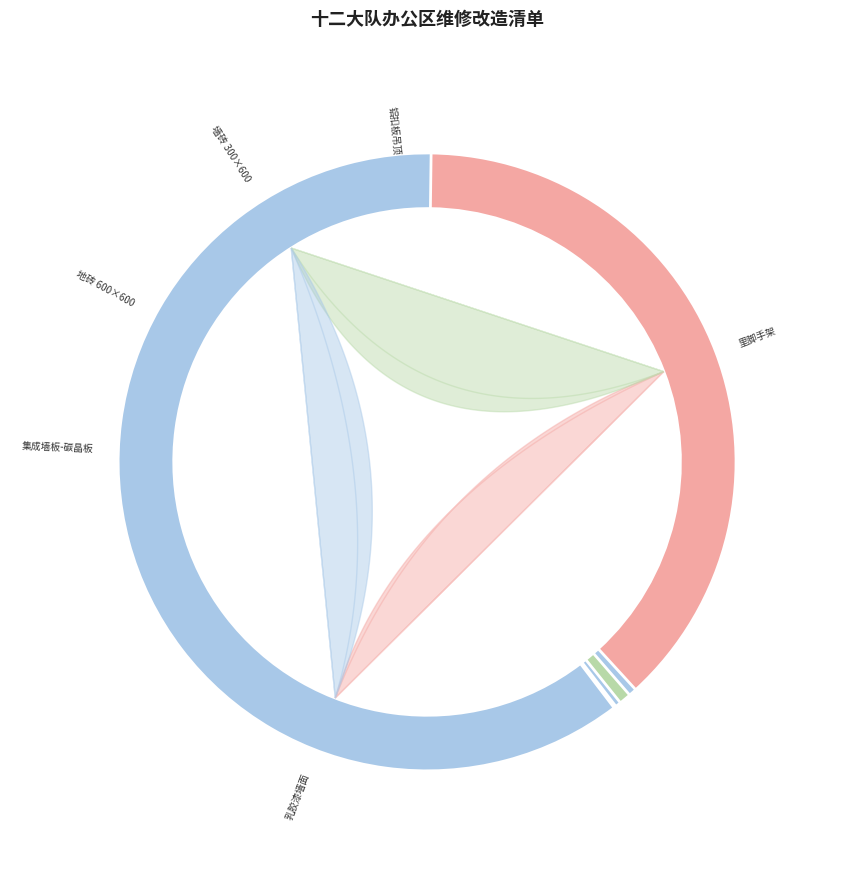

Which slice is the largest?

里脚手架